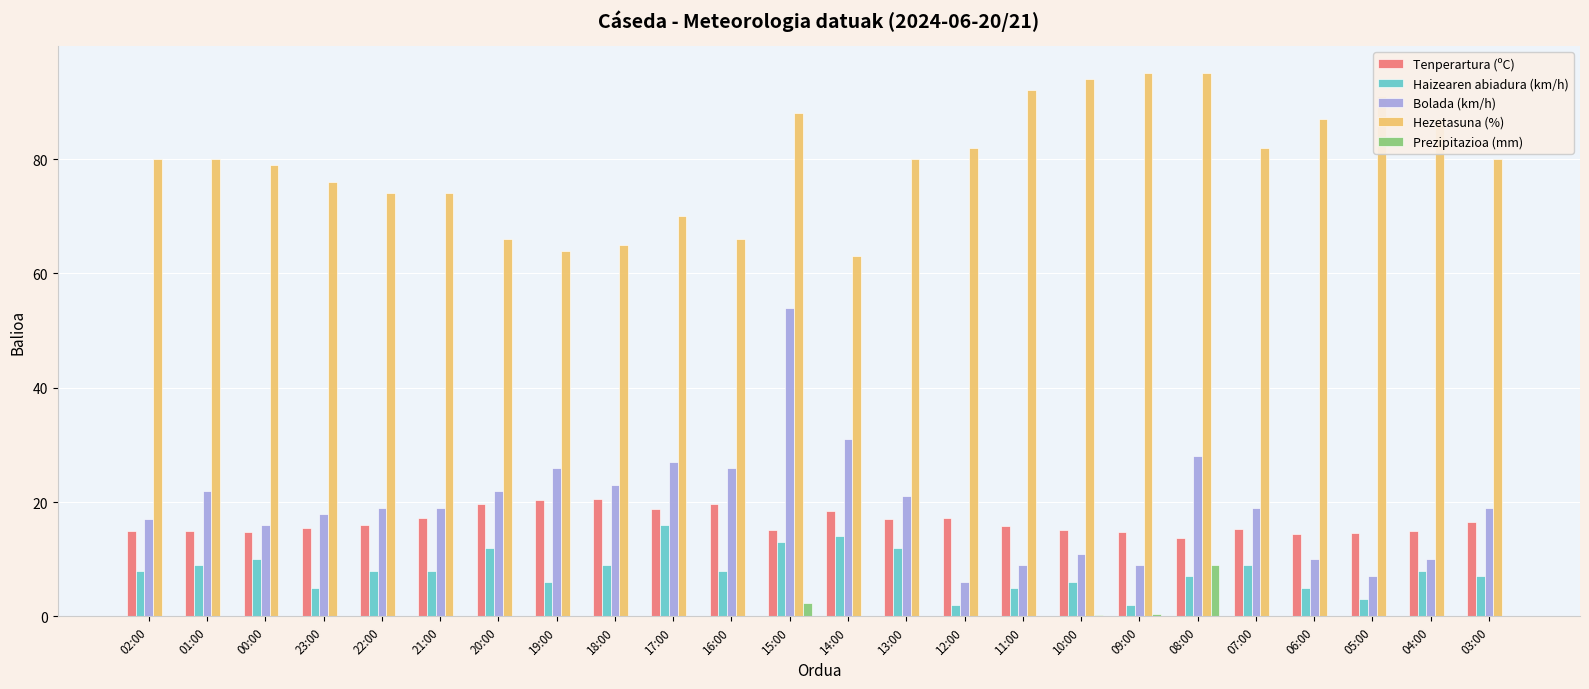

Does the chart contain stacked bars?

No